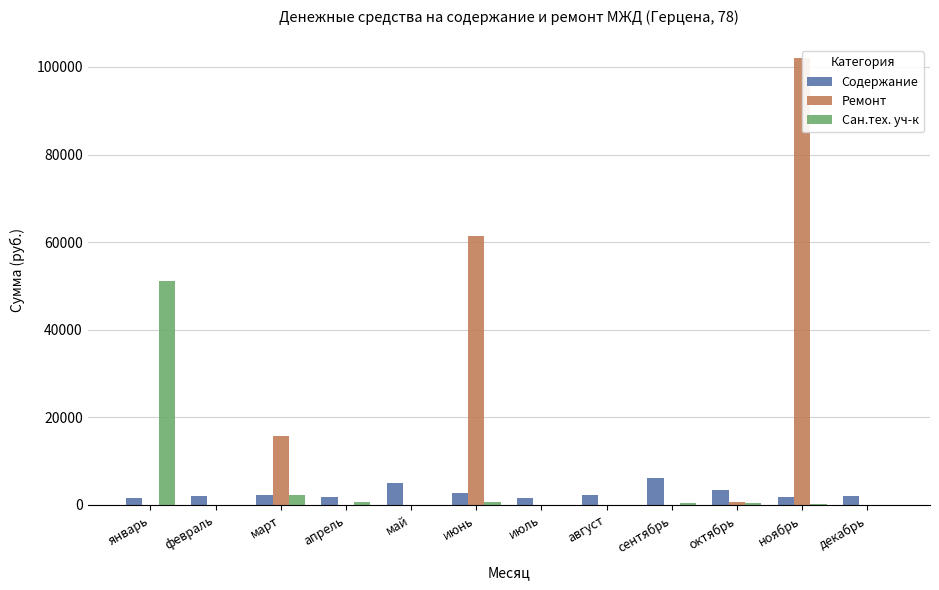

How many bars are there in total?

36